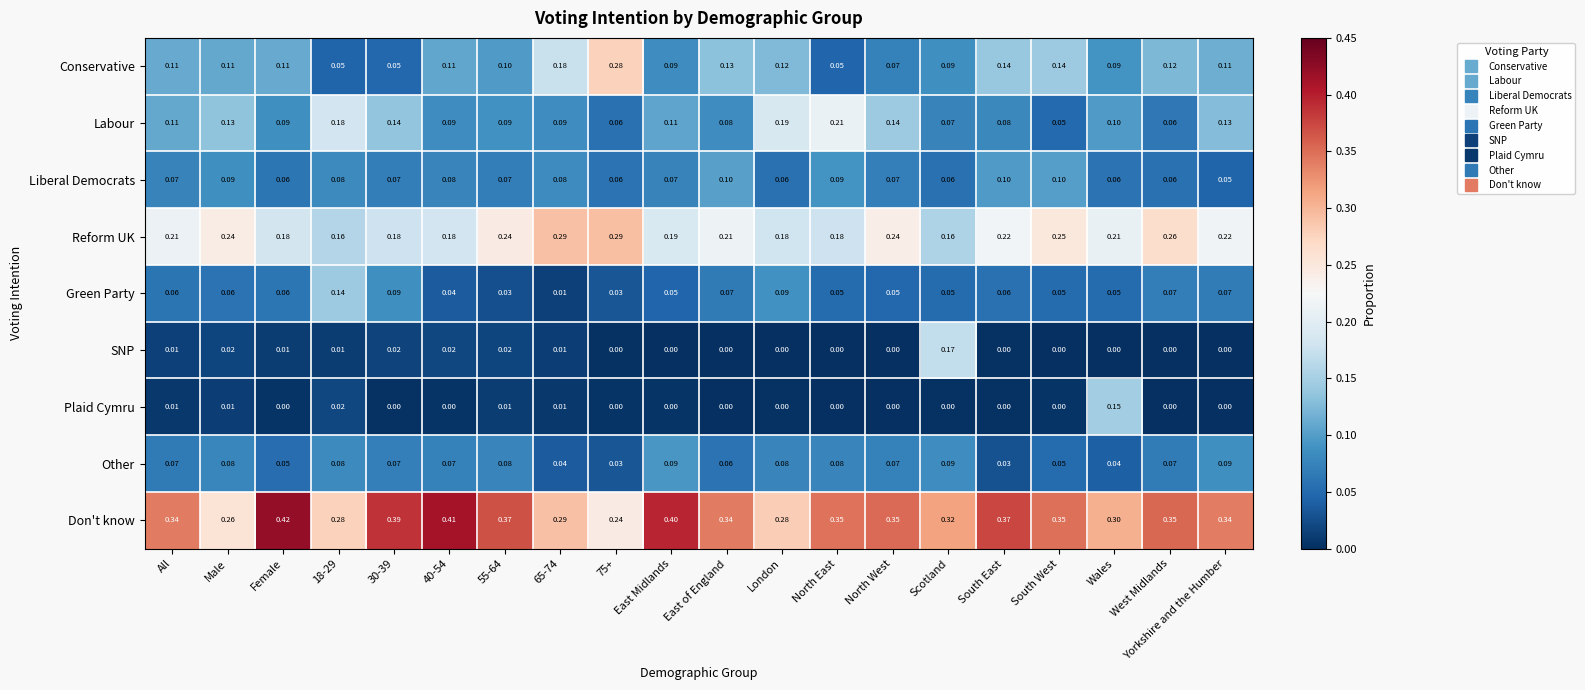

Which series changed the most between 40-54 and South West?

Reform UK